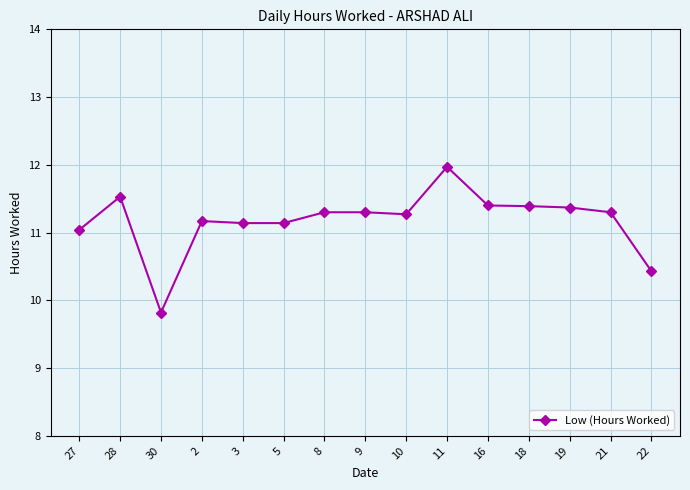

Count the number of data series in this chart.

1